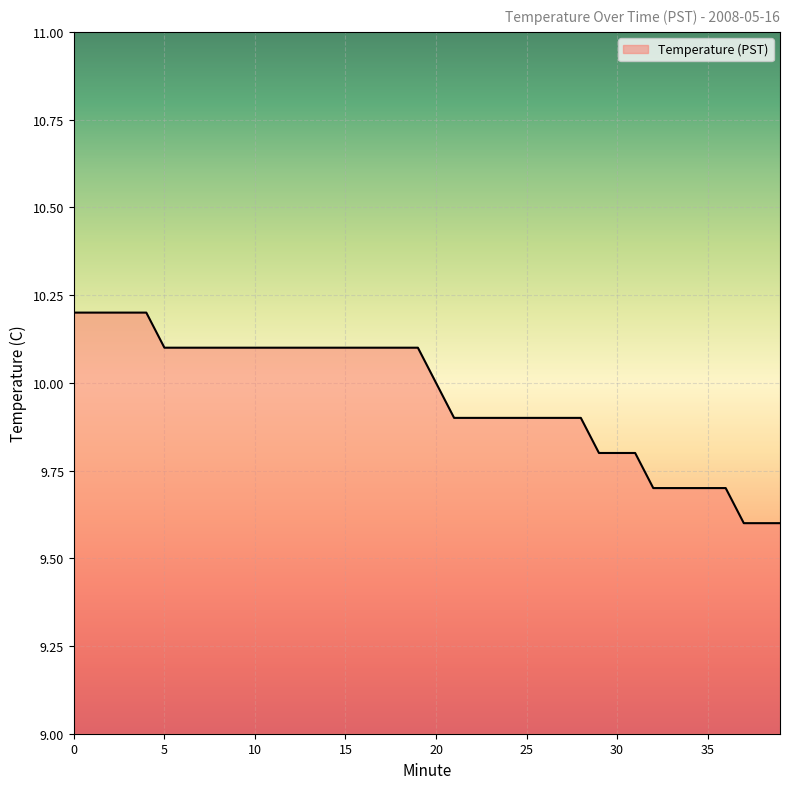

What is the difference between the second highest and second lowest values?

0.6